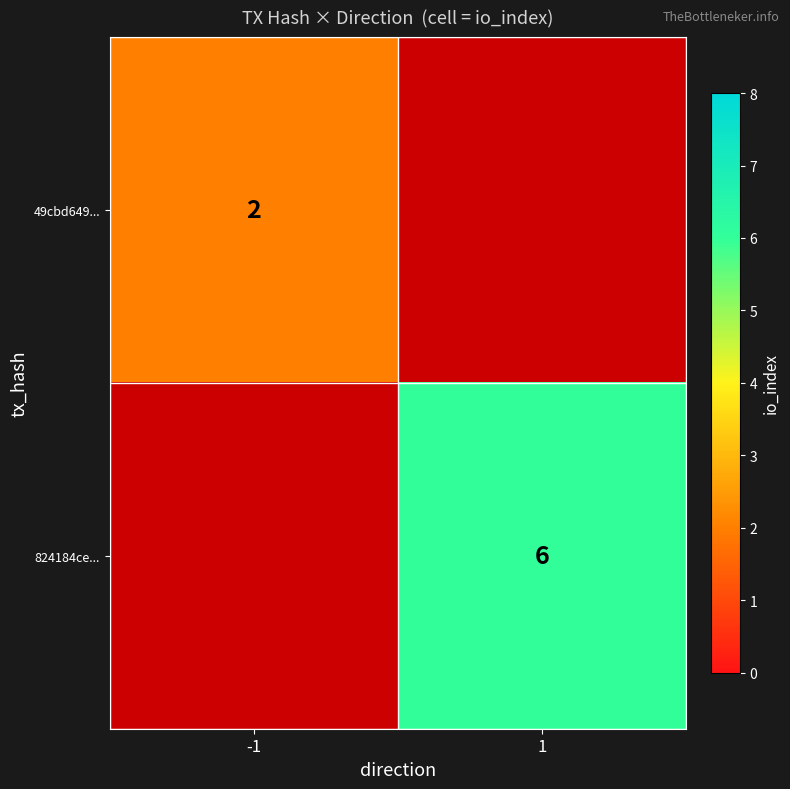

True or false: 824184ce... has a value of 6 at 1.

True